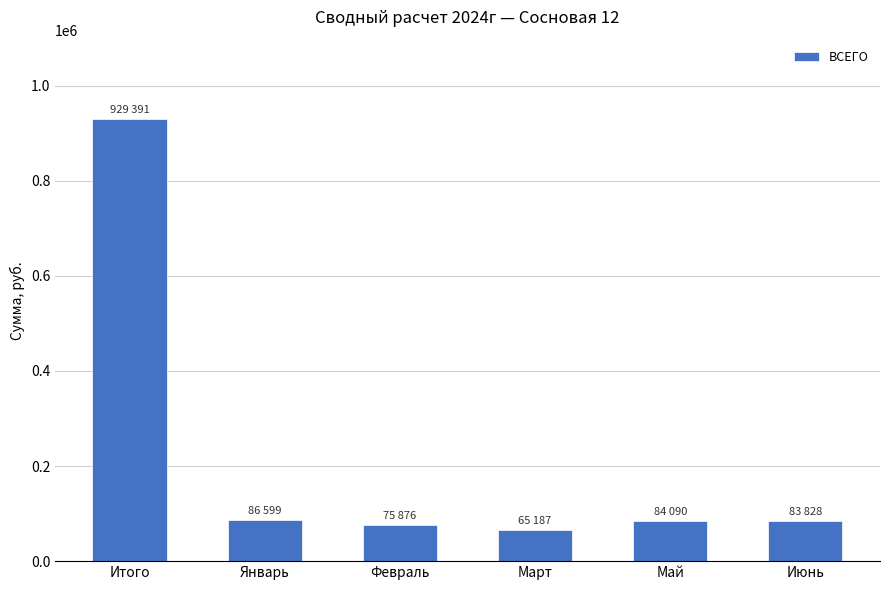

Which category has the highest value across all series?

Итого